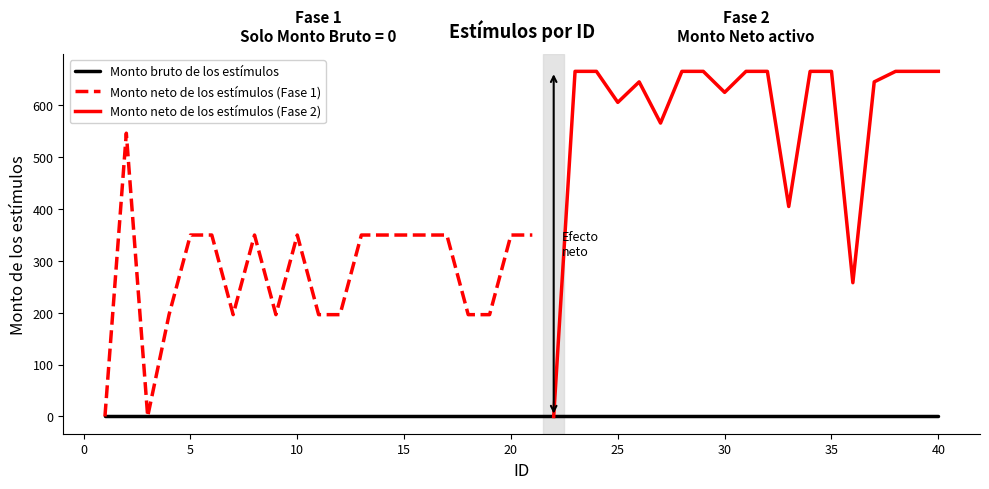

Reading right to left, extract all data points from this chart.

Monto neto de los estímulos: 40=665.6	39=665.6	38=665.6	37=645.4	36=257.9	35=665.6	34=665.6	33=404.9	32=665.6	31=665.6	30=625.1	29=665.6	28=665.6	27=565.9	26=645.4	25=605.8	24=665.6	23=665.6	22=0.0	21=350.0	20=350.0	19=196.4	18=196.4	17=350.0	16=350.0	15=350.0	14=350.0	13=350.0	12=196.4	11=196.4	10=350.0	9=196.4	8=350.0	7=196.4	6=350.0	5=350.0	4=196.4	3=0.0	2=546.3	1=0.0
Monto bruto de los estímulos: 40=0.0	39=0.0	38=0.0	37=0.0	36=0.0	35=0.0	34=0.0	33=0.0	32=0.0	31=0.0	30=0.0	29=0.0	28=0.0	27=0.0	26=0.0	25=0.0	24=0.0	23=0.0	22=0.0	21=0.0	20=0.0	19=0.0	18=0.0	17=0.0	16=0.0	15=0.0	14=0.0	13=0.0	12=0.0	11=0.0	10=0.0	9=0.0	8=0.0	7=0.0	6=0.0	5=0.0	4=0.0	3=0.0	2=0.0	1=0.0